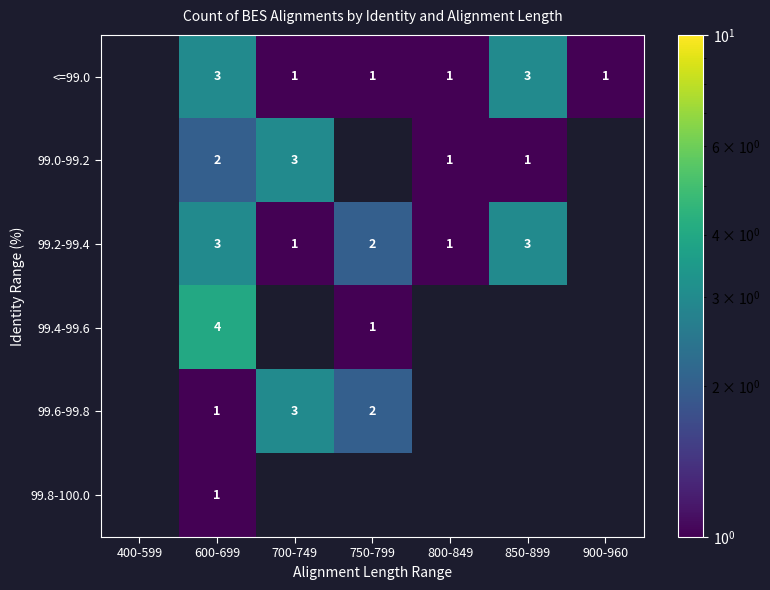

Which has a higher value, 800-849 or 600-699?

600-699